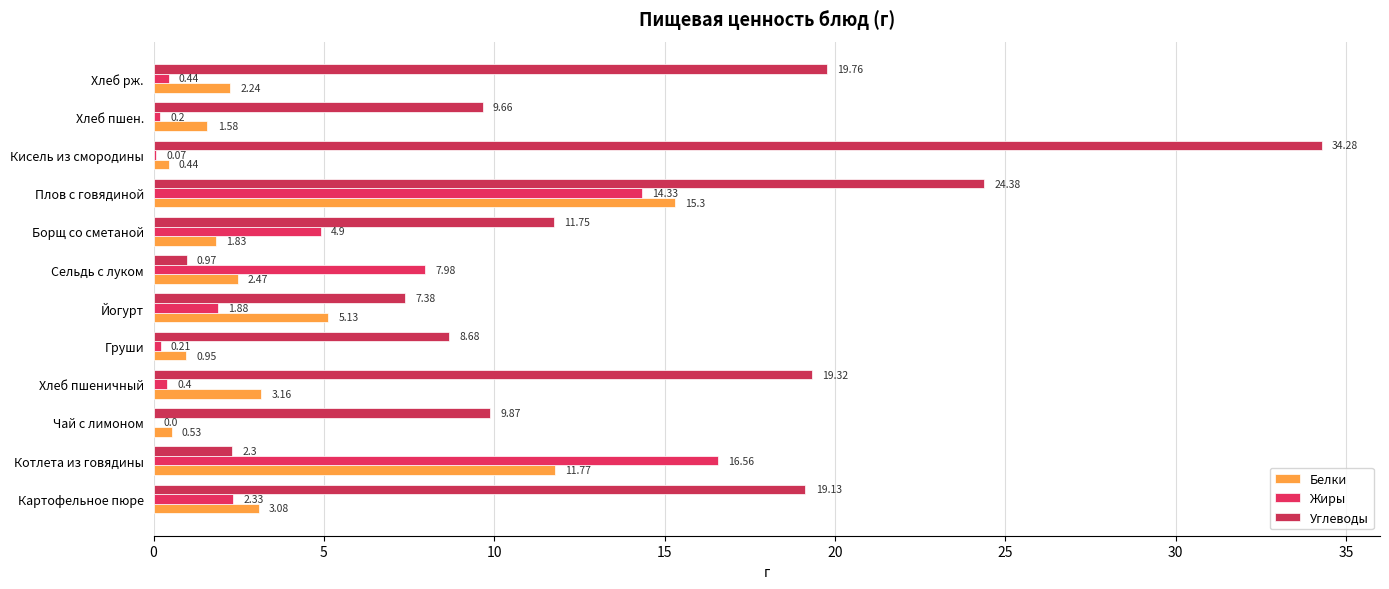

What is the difference between the maximum and minimum values in the Жиры series?

16.6